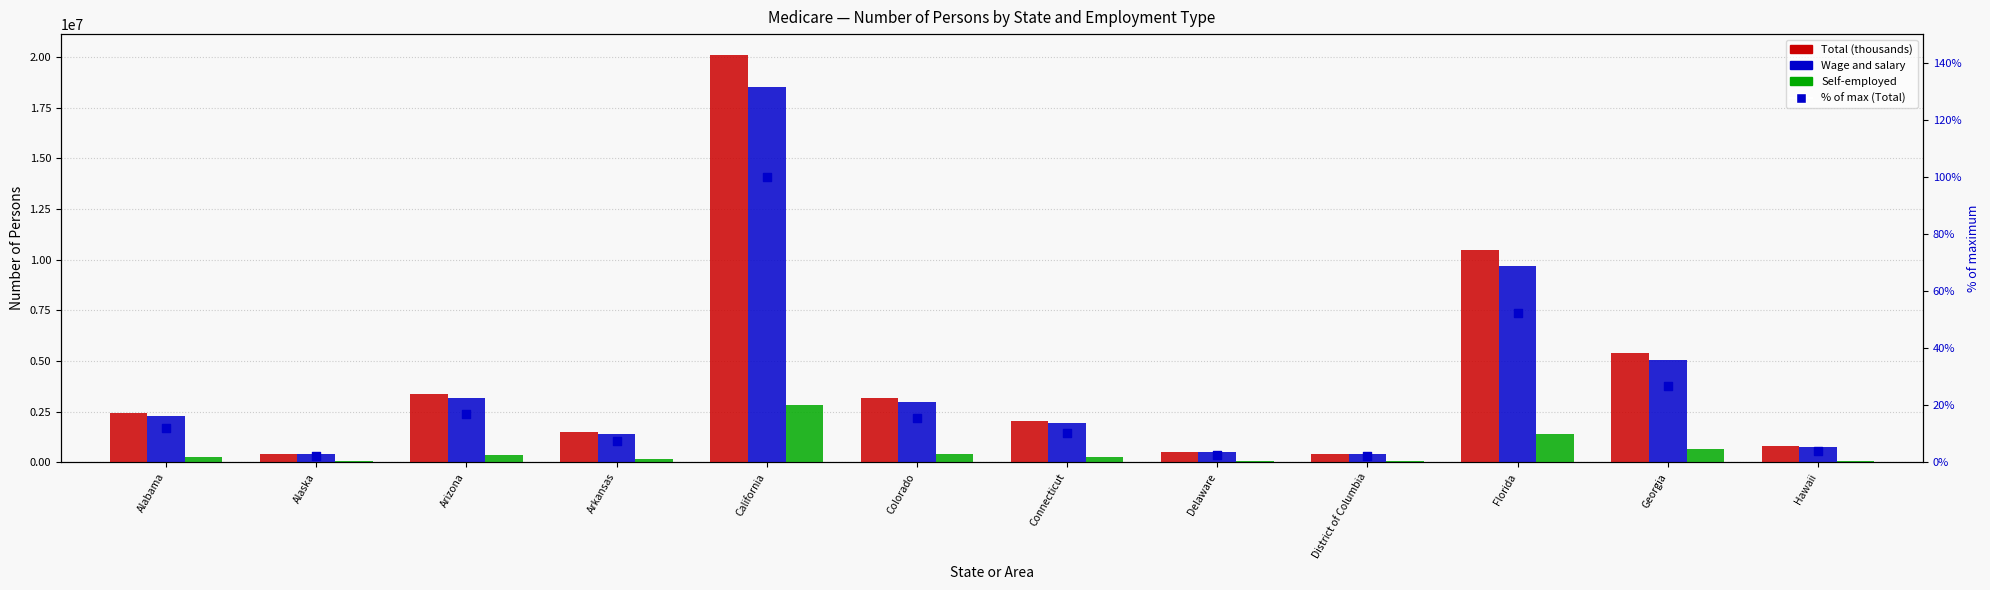

Is the value of % of max (Total) at Connecticut greater than the value of Self-employed at Alaska?

No